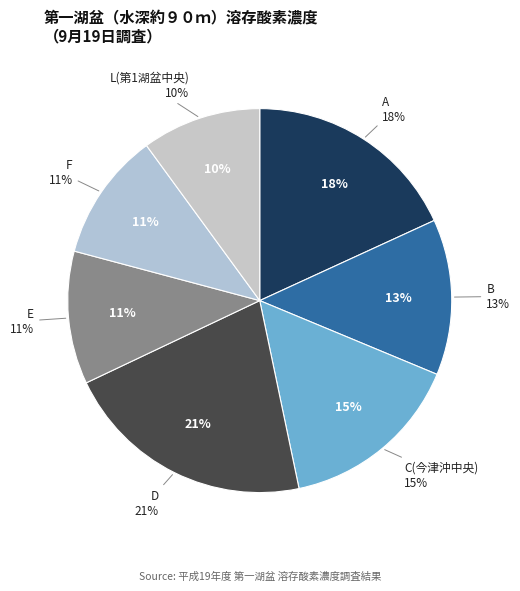

Which category has the smallest portion of the pie?

L(第1湖盆中央)